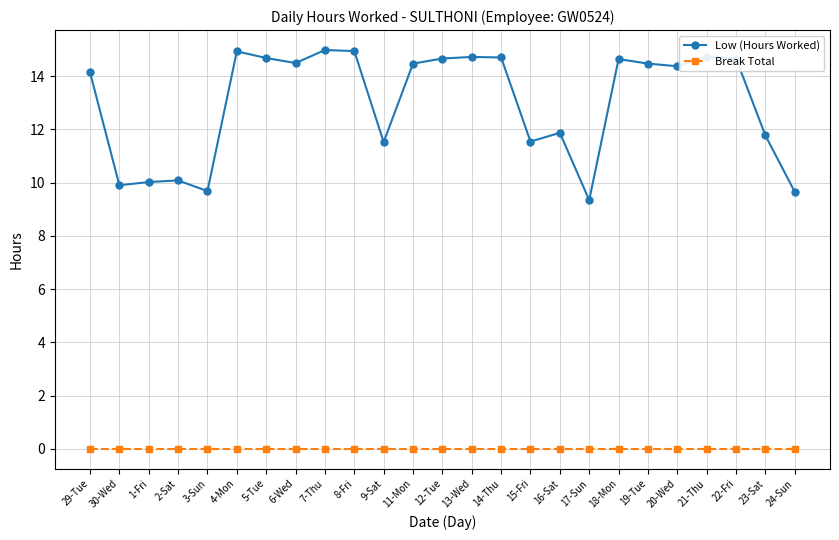

What value does the Low (Hours Worked) series have at 23-Sat?

11.8